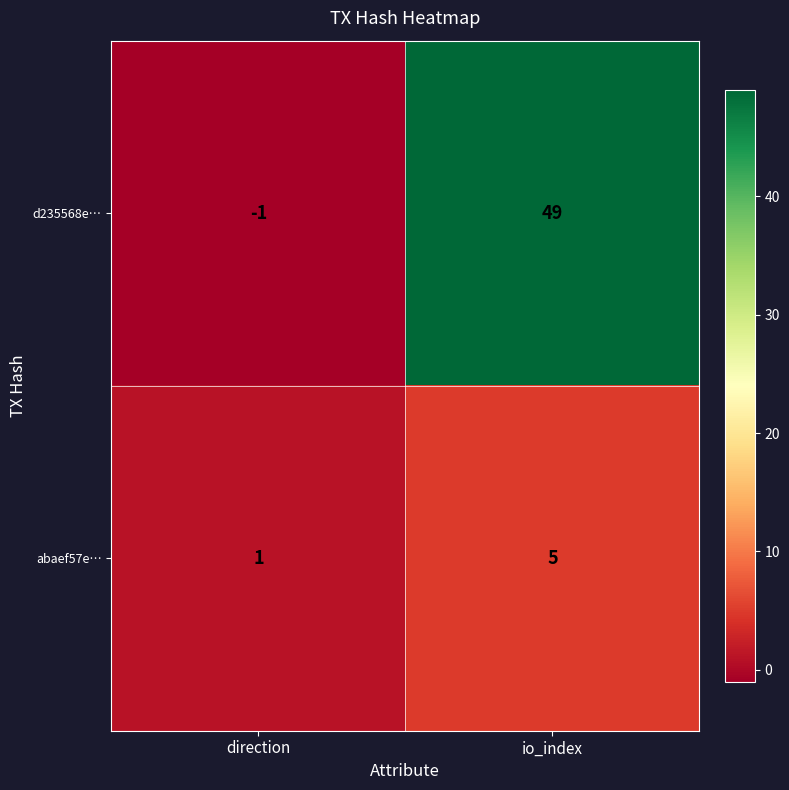

What is the difference between the maximum and minimum values in the abaef57e… series?

4